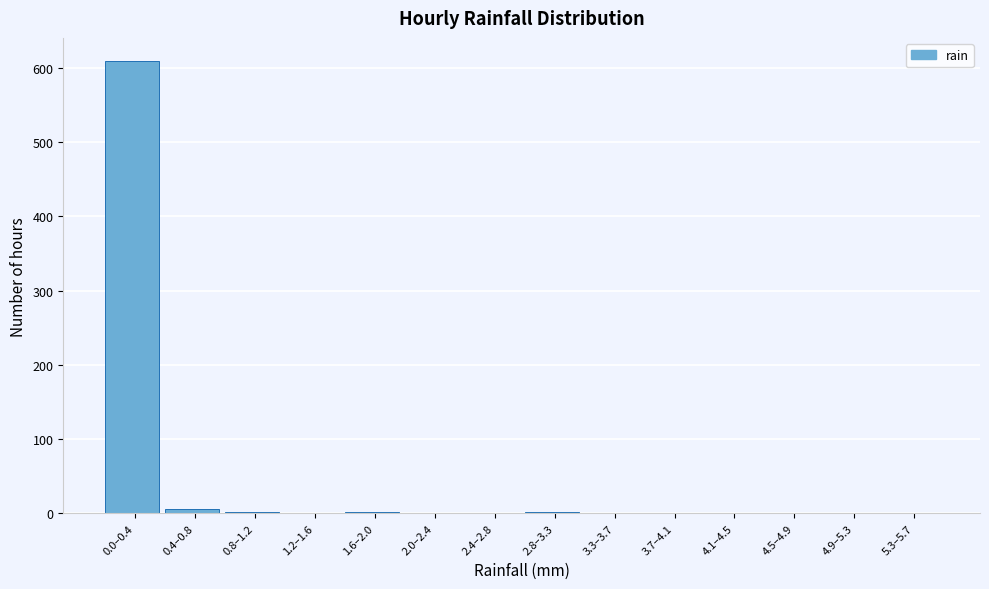

What is the sum of all values?

626